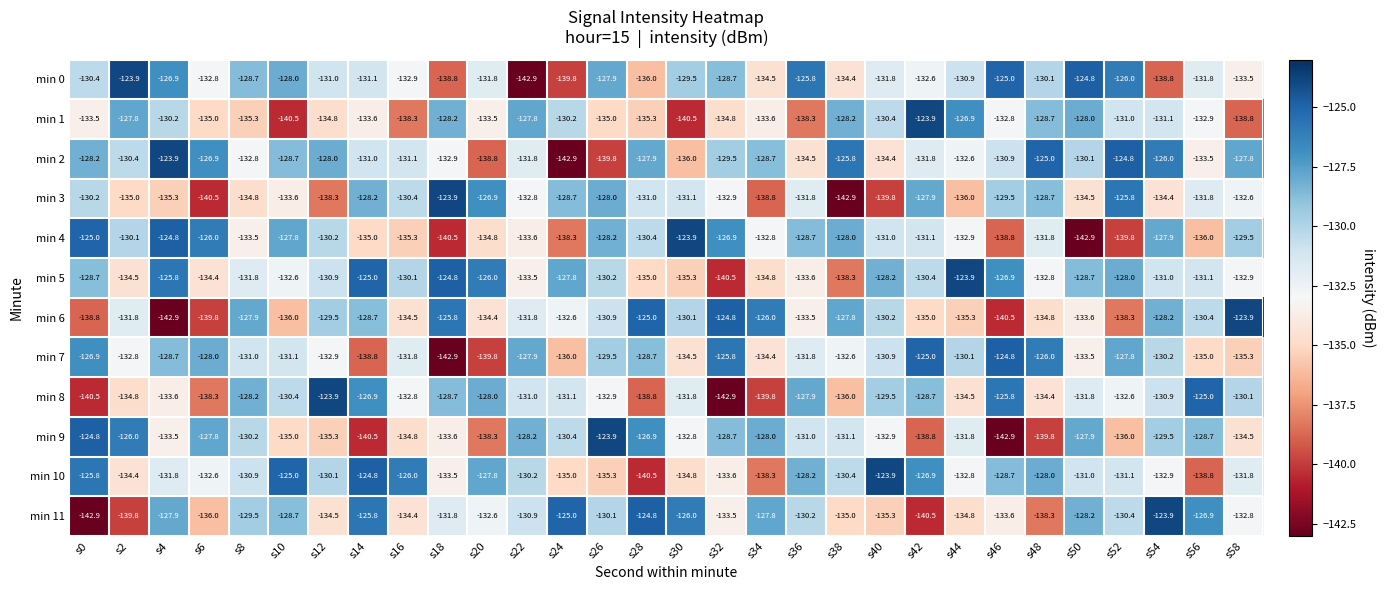

What is the minimum value shown in the chart?

-142.9